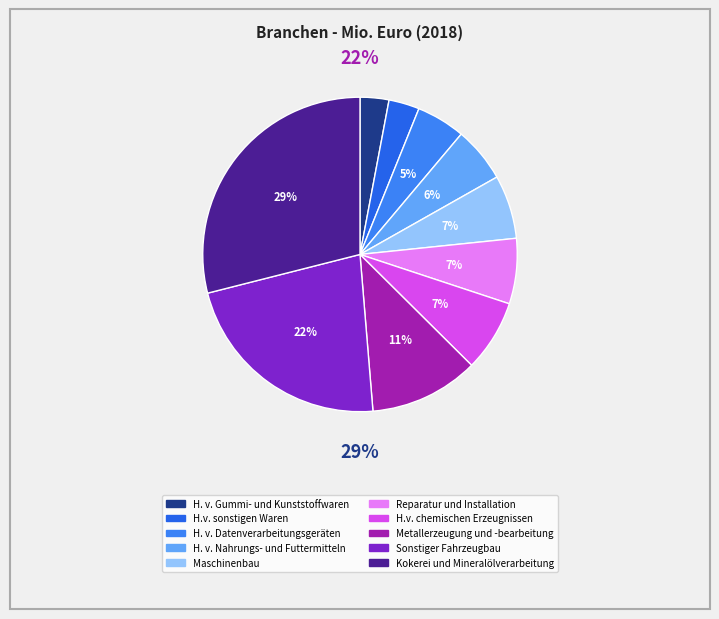

Rank the categories by value from lowest to highest.

H. v. Gummi- und Kunststoffwaren, H.v. sonstigen Waren, H. v. Datenverarbeitungsgeräten, H. v. Nahrungs- und Futtermitteln, Maschinenbau, Reparatur und Installation, H.v. chemischen Erzeugnissen, Metallerzeugung und -bearbeitung, Sonstiger Fahrzeugbau, Kokerei und Mineralölverarbeitung